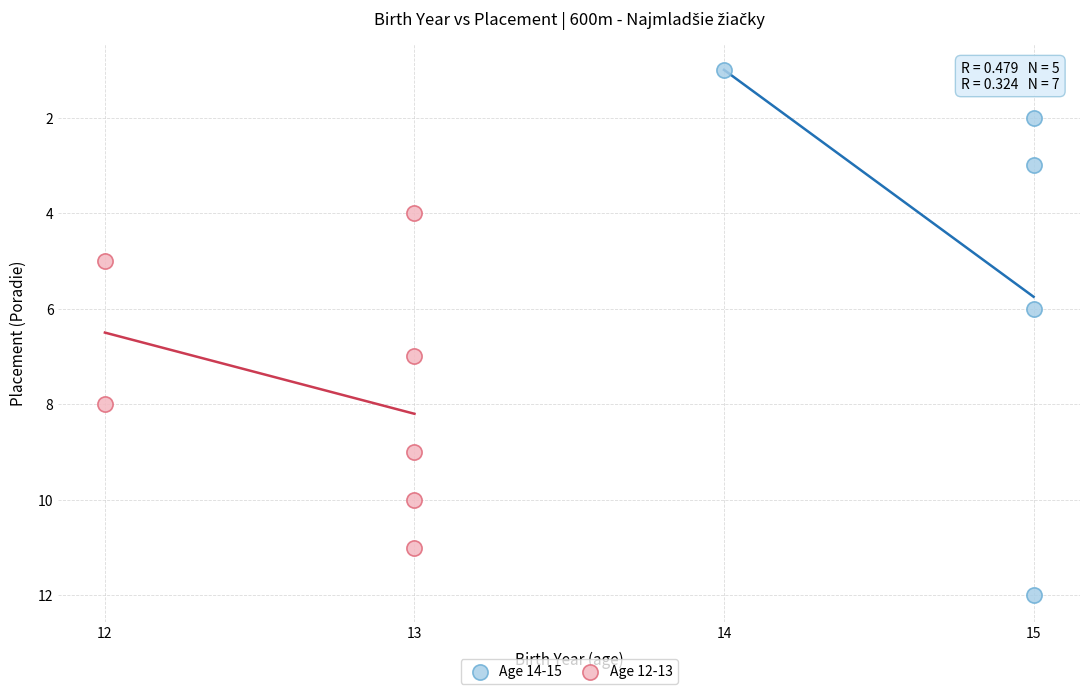

Which series has the largest Y range (max minus min)?

Age 14-15